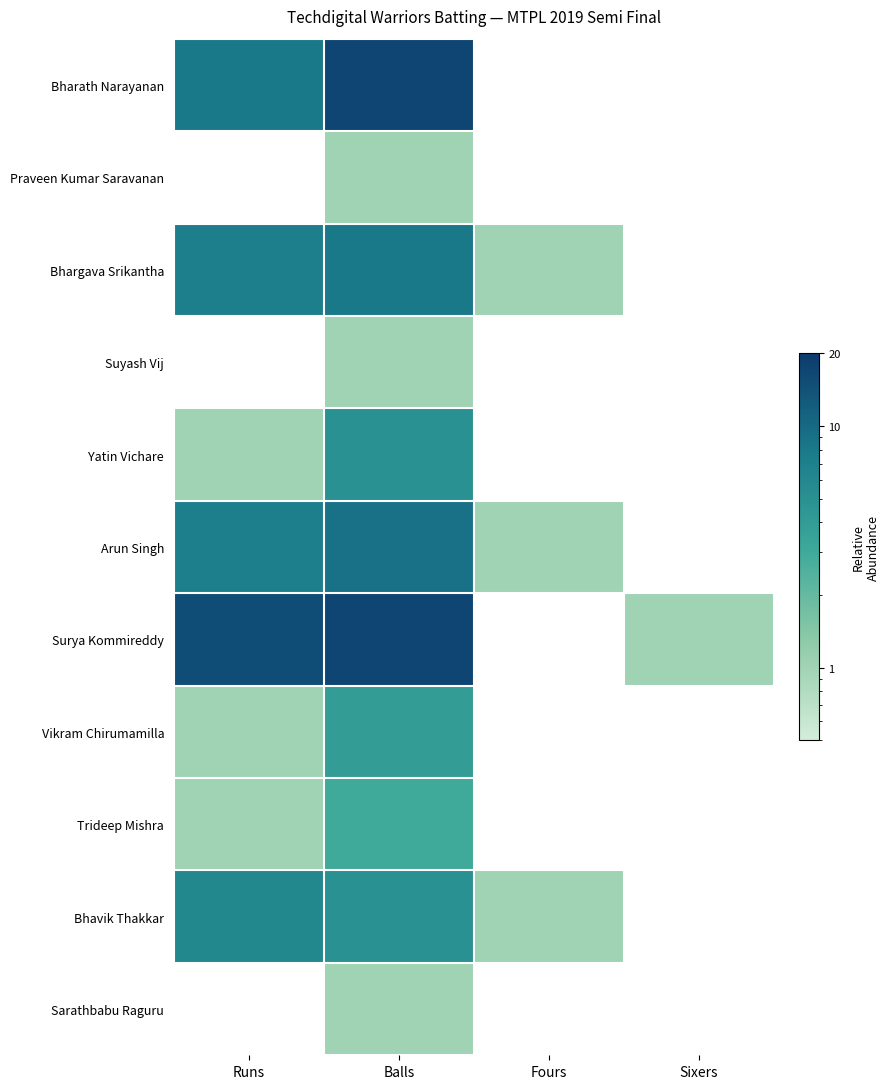

What is the difference between the maximum and minimum values in the Bhavik Thakkar series?

5.0